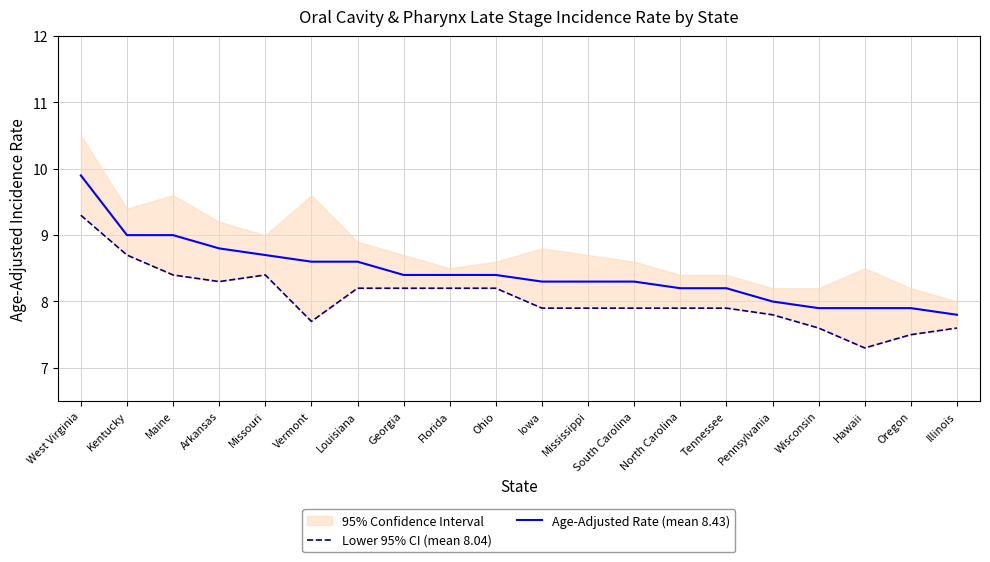

True or false: Age-Adjusted Rate (mean 8.43) and Lower 95% CI (mean 8.04) cross at least once.

False